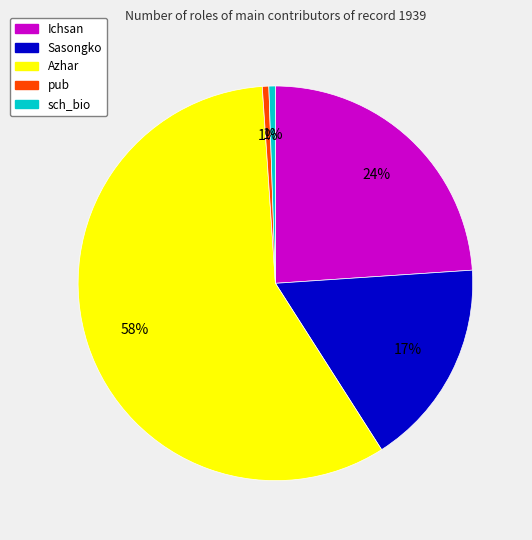

To the nearest percent, what portion does pub represent?

1%